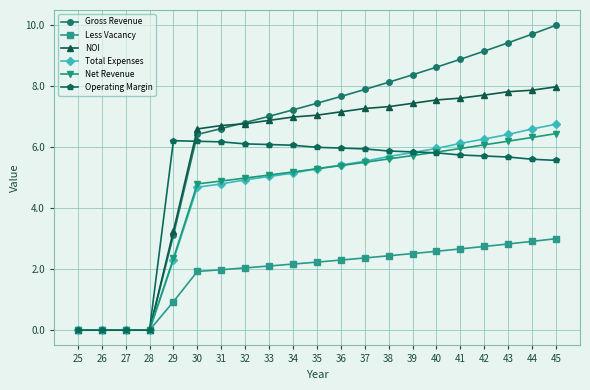

What value does the Less Vacancy series have at 45?

3.0